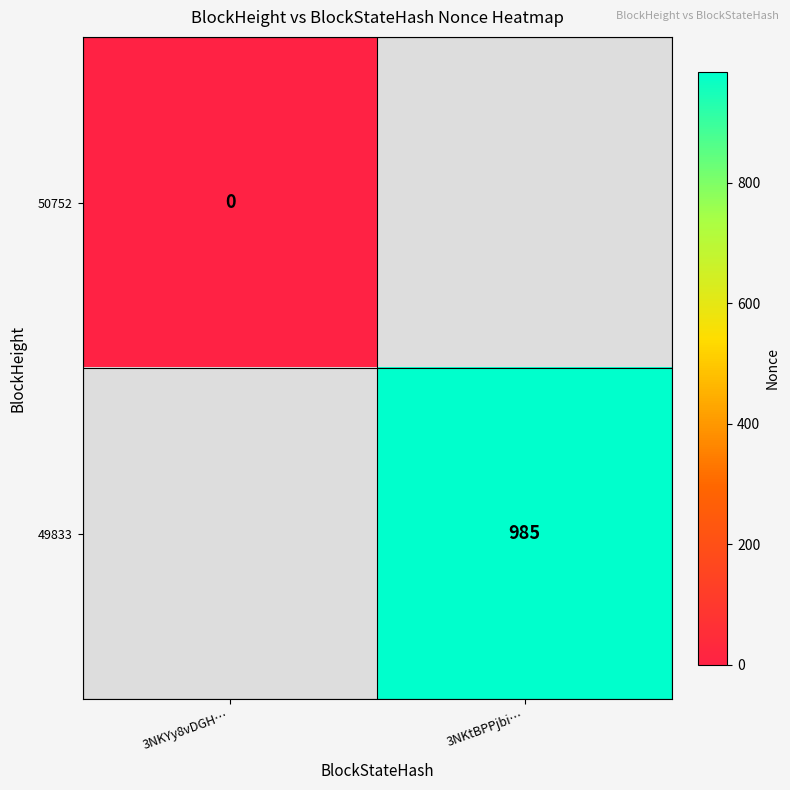

The value of 49833 at 3NKtBPPjbi… is 985. True or false?

True